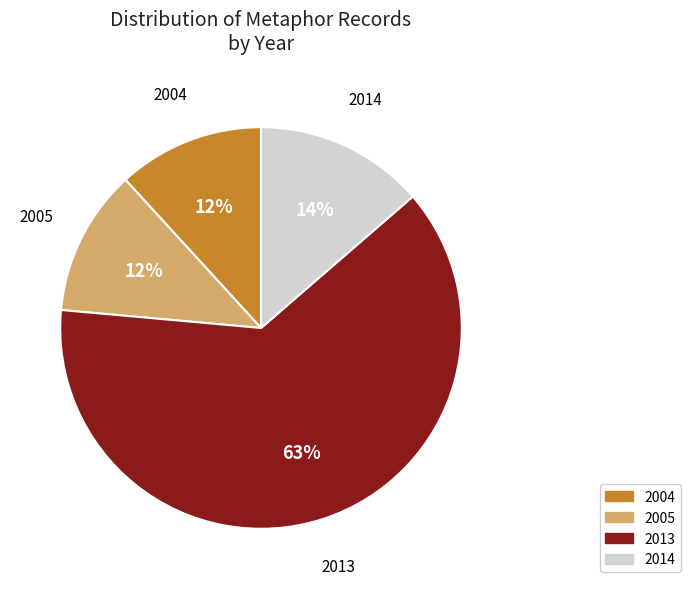

Does any single category account for the majority?

Yes